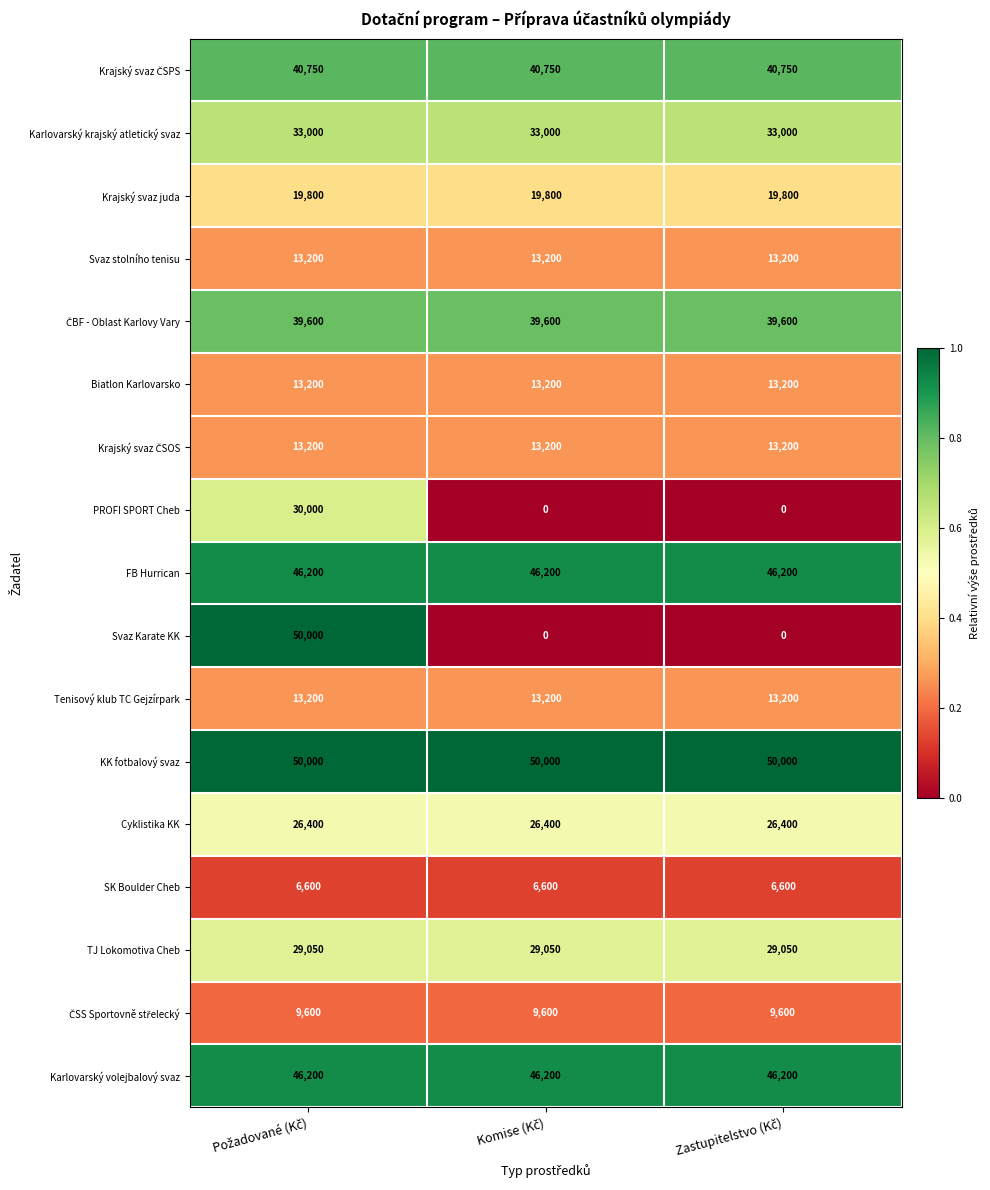

What is the minimum value for TJ Lokomotiva Cheb?

29050